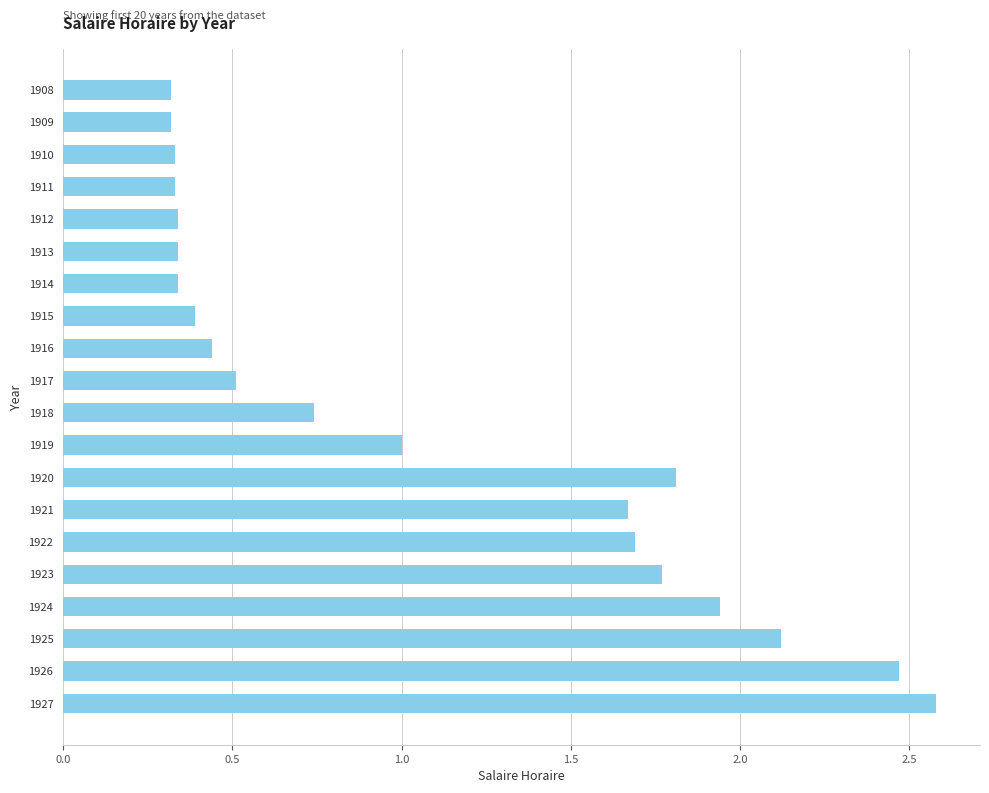

The value at 1911 is 0.3. True or false?

True